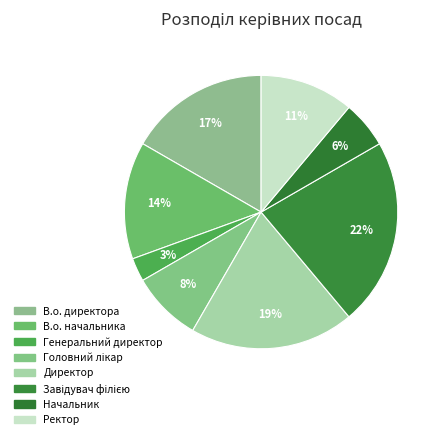

Which category has the smallest portion of the pie?

Генеральний директор